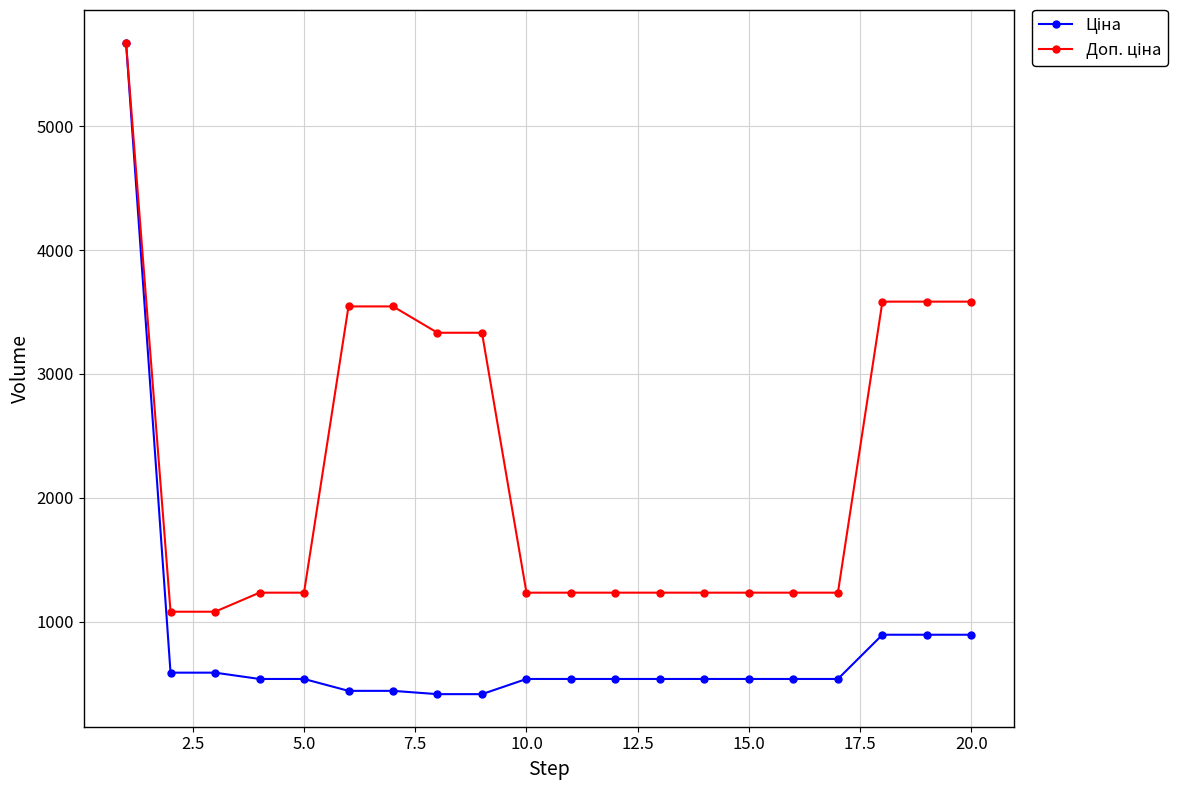

Is this an area chart (filled region under the line)?

No